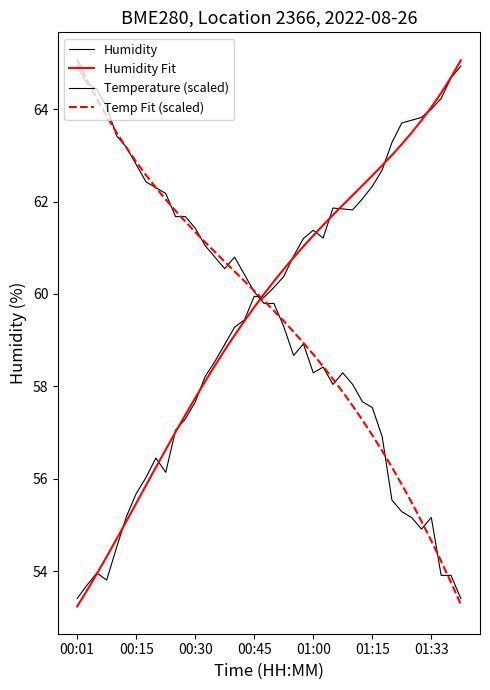

Does the chart display data point markers on the line(s)?

No